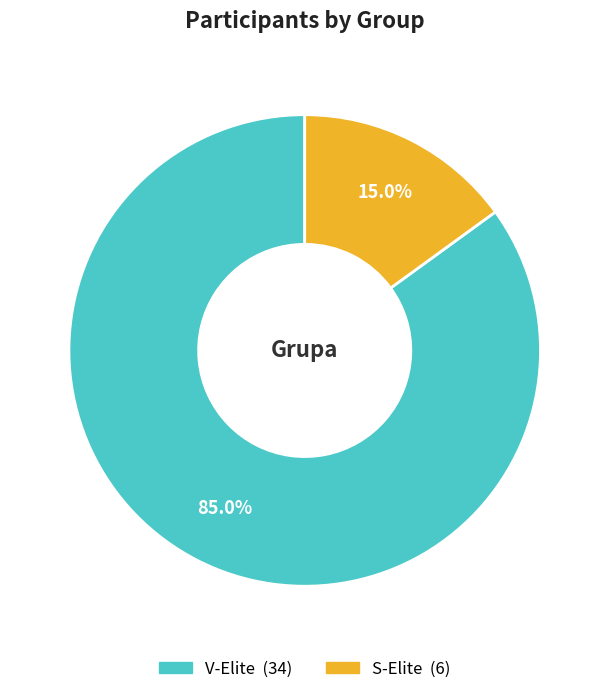

What is the total percentage of S-Elite and V-Elite?

100.0%